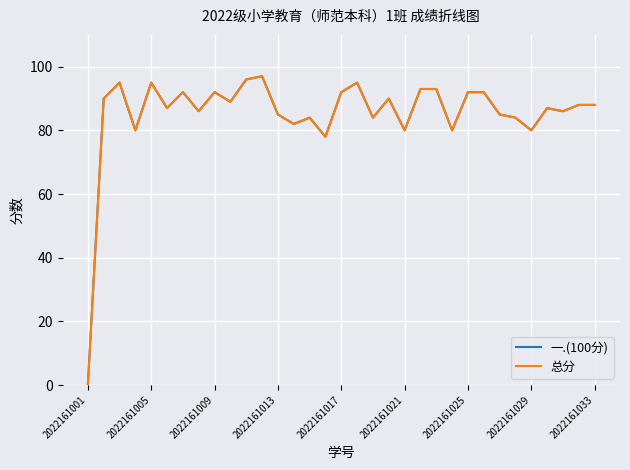

Does the chart have visible grid lines?

Yes